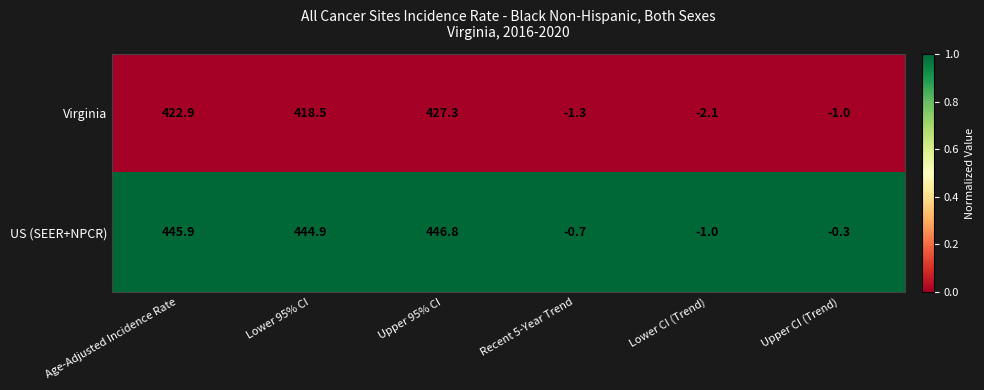

Rank the series by their average value, from lowest to highest.

Virginia, US (SEER+NPCR)